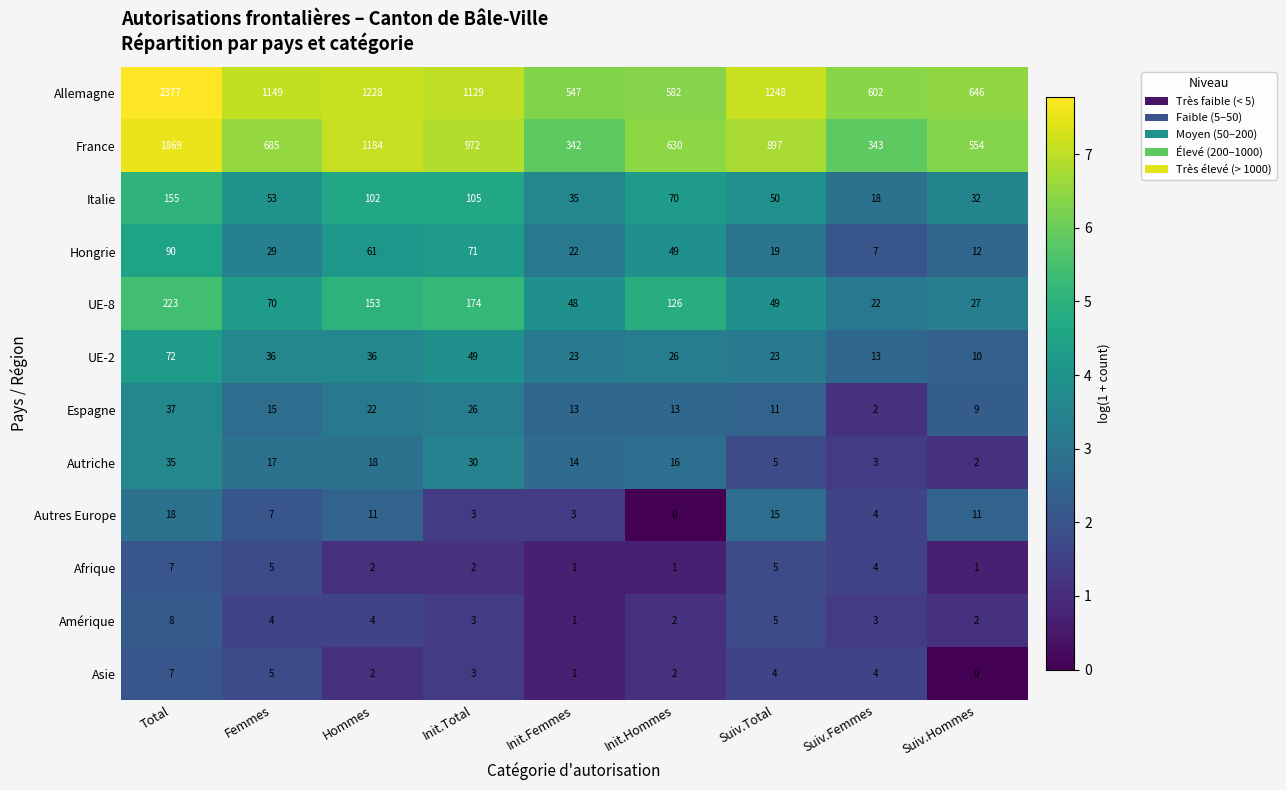

What is the lowest value of the Hongrie series?

7